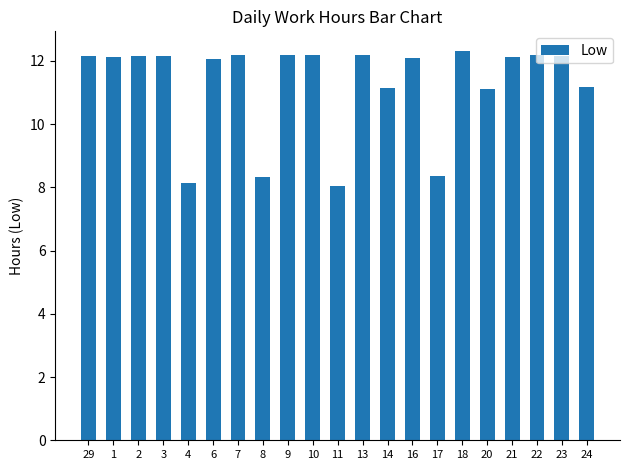

How many series are shown in this chart?

1